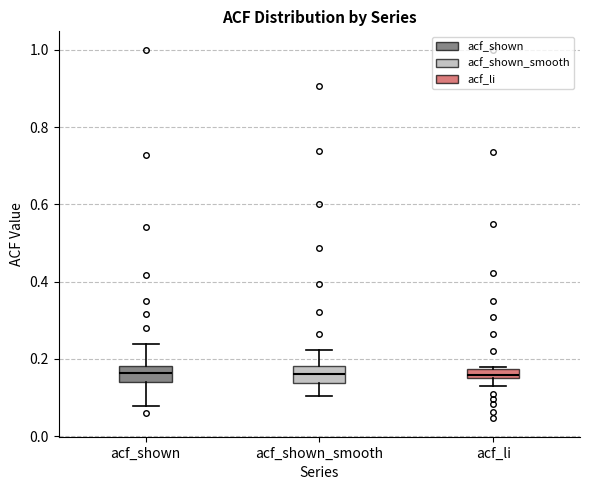

Where is the lower edge of the box for acf_shown on the y-axis? The values are not printed on the chart, so give them approximately, as read against the axis.

0.14